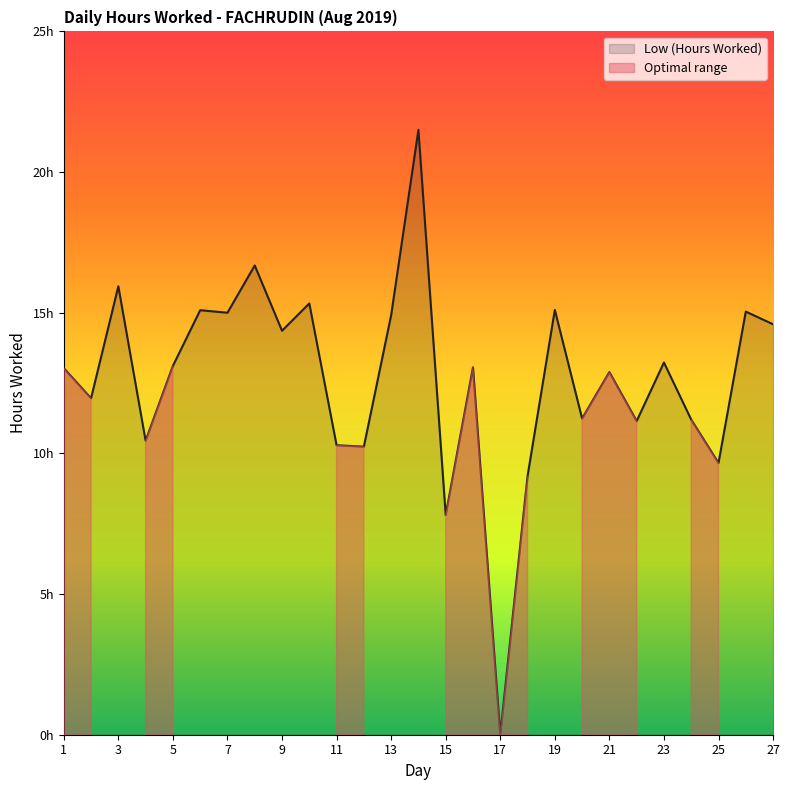

What is the difference between the maximum and minimum values?

21.5